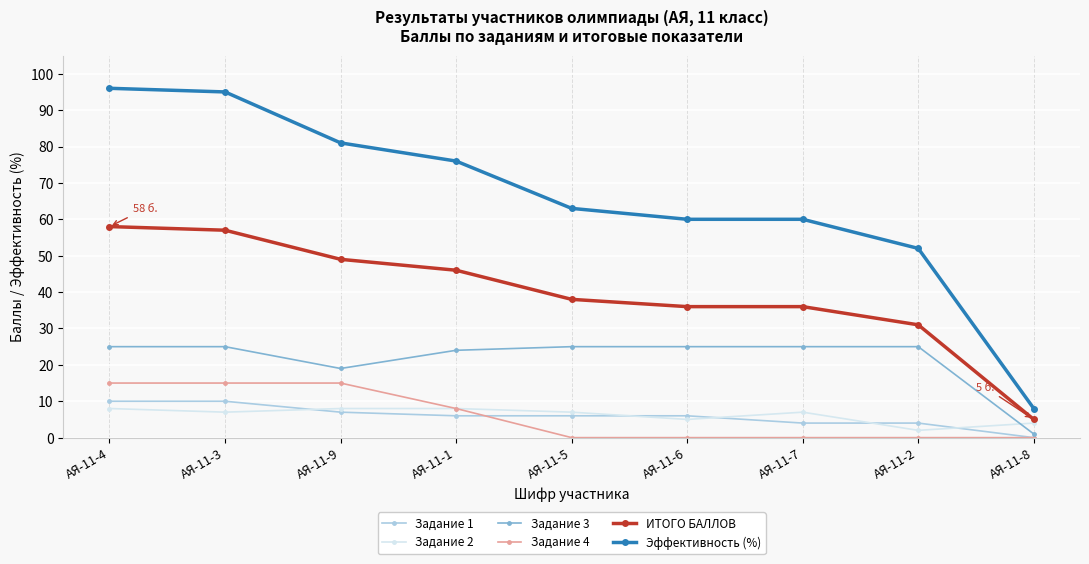

Is the value of Задание 1 at АЯ-11-7 greater than the value of Задание 4 at АЯ-11-8?

Yes